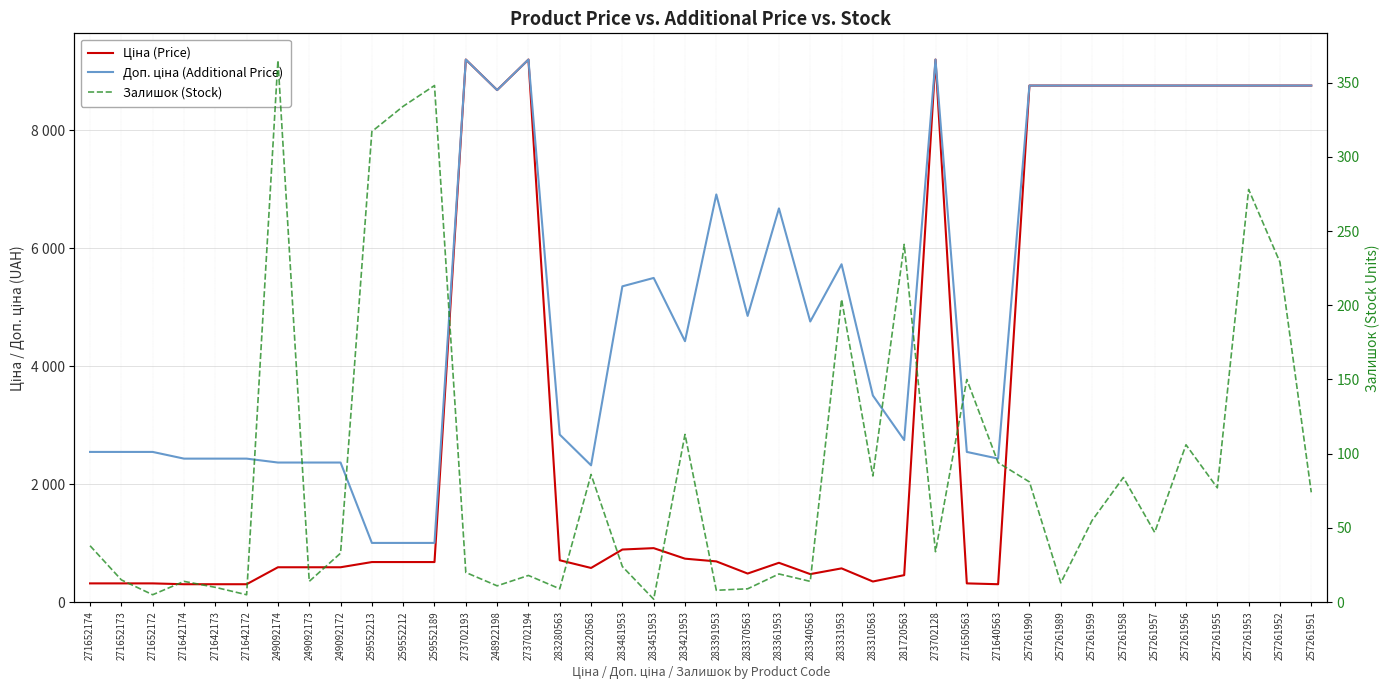

What are all the series names shown in the legend?

Ціна (Price), Доп. ціна (Additional Price), Залишок (Stock)